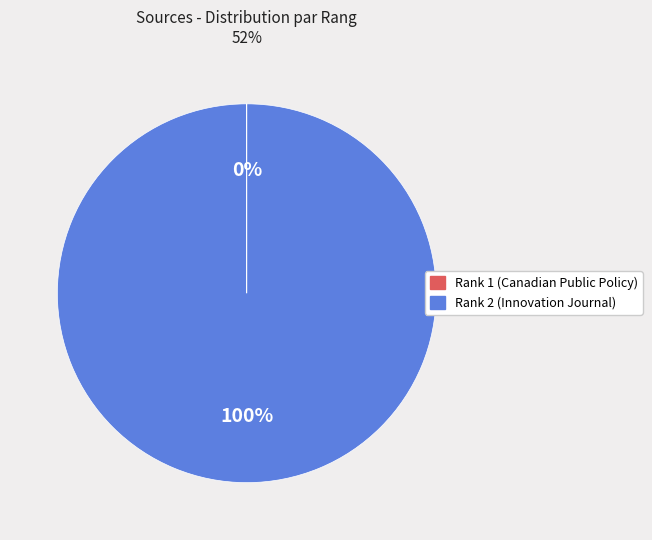

Does any single category account for the majority?

Yes